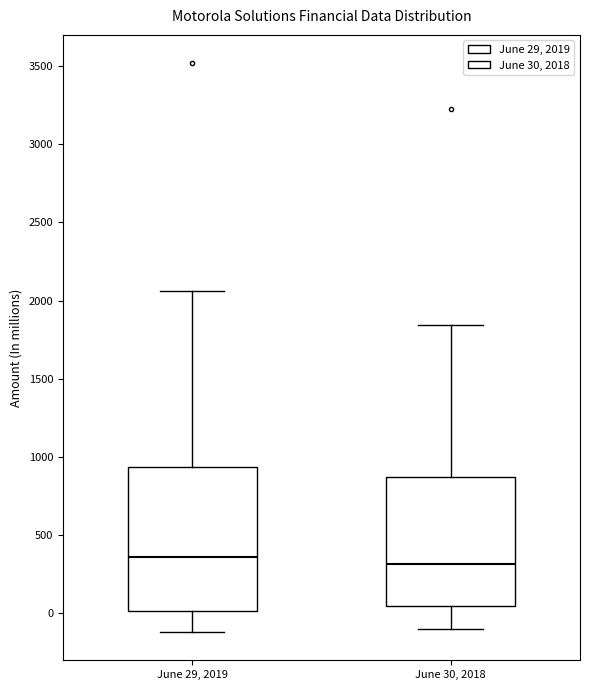

Reading left to right, transcribe this box plot: for each box, give where its median line is, the range the box spans, and where its two whiskers end, as read against the y-axis. The values are not printed on the chart, so give them approximately, as read against the axis.

June 29, 2019: median 350, box 0 to 950, whiskers -100 to 2050
June 30, 2018: median 300, box 50 to 850, whiskers -100 to 1850